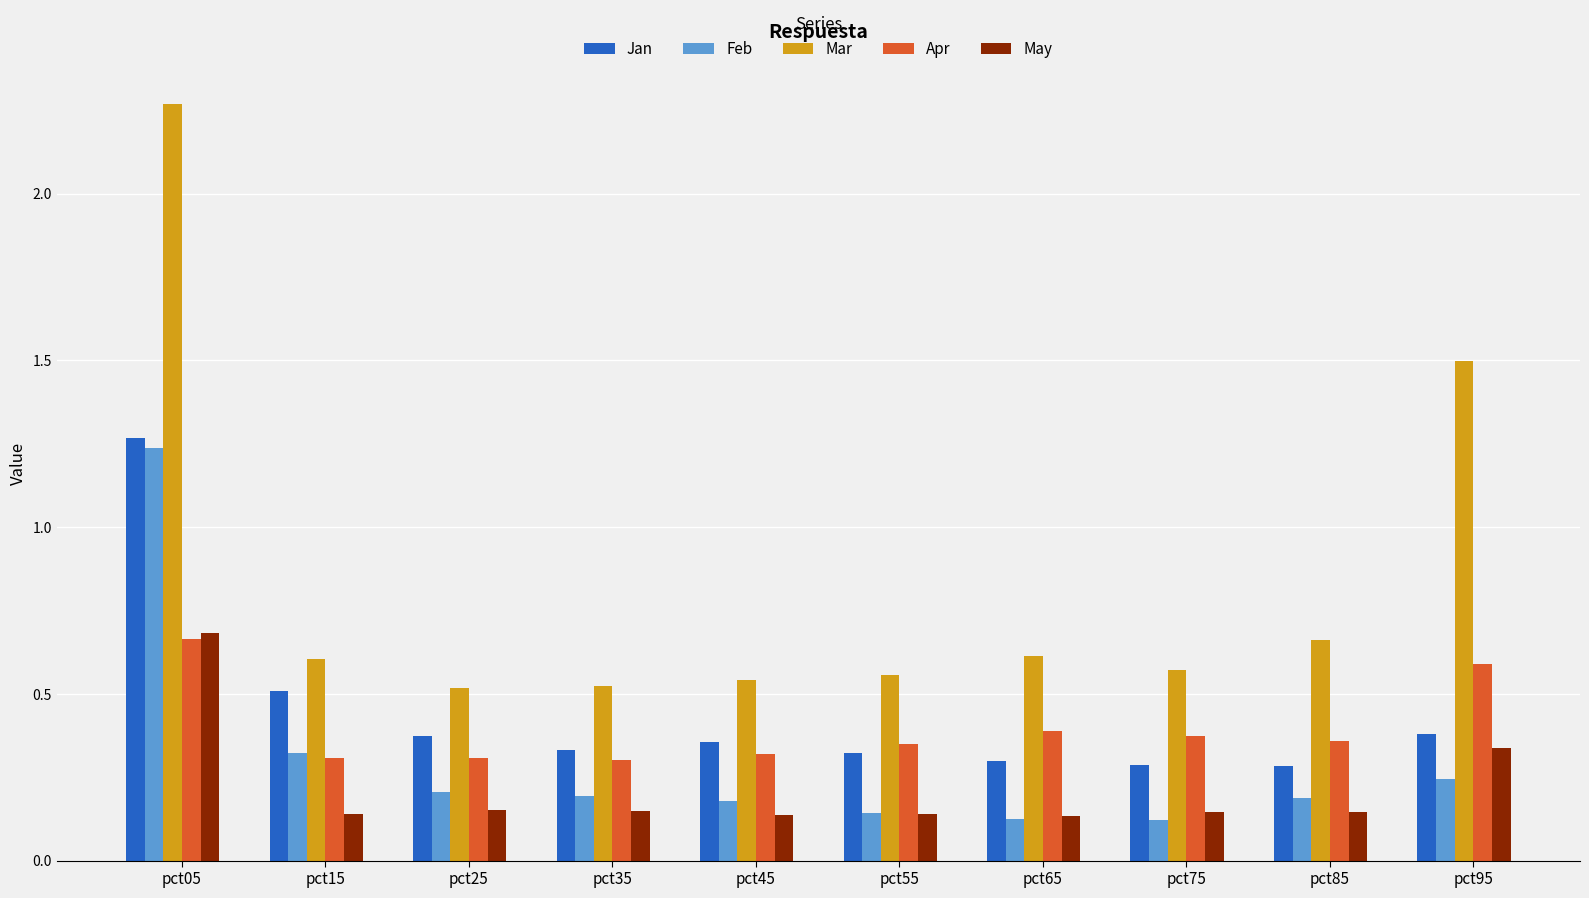

At how many categories does at least one series exceed 0?

10